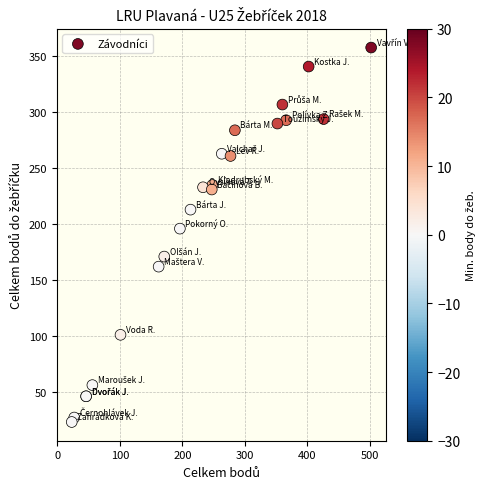

What Y value in the scatter plot is closest to 190?

196